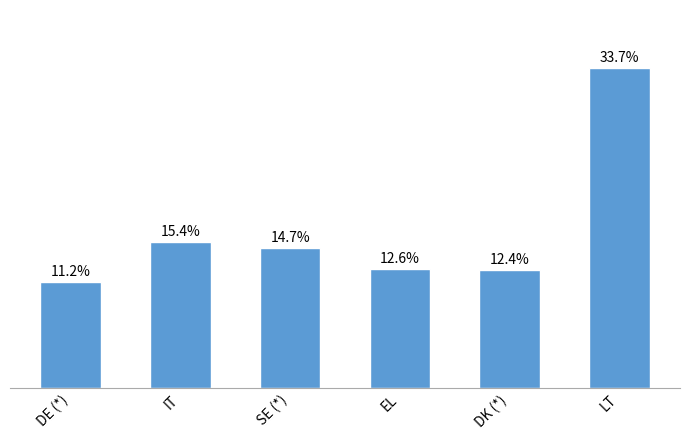

List the labels in order of value, smallest first.

DE (*), DK (*), EL, SE (*), IT, LT